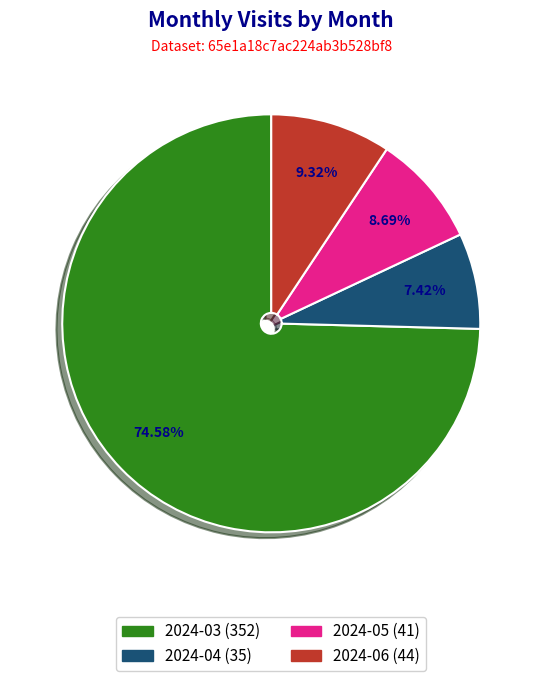

Which category accounts for the majority?

2024-03 (352)